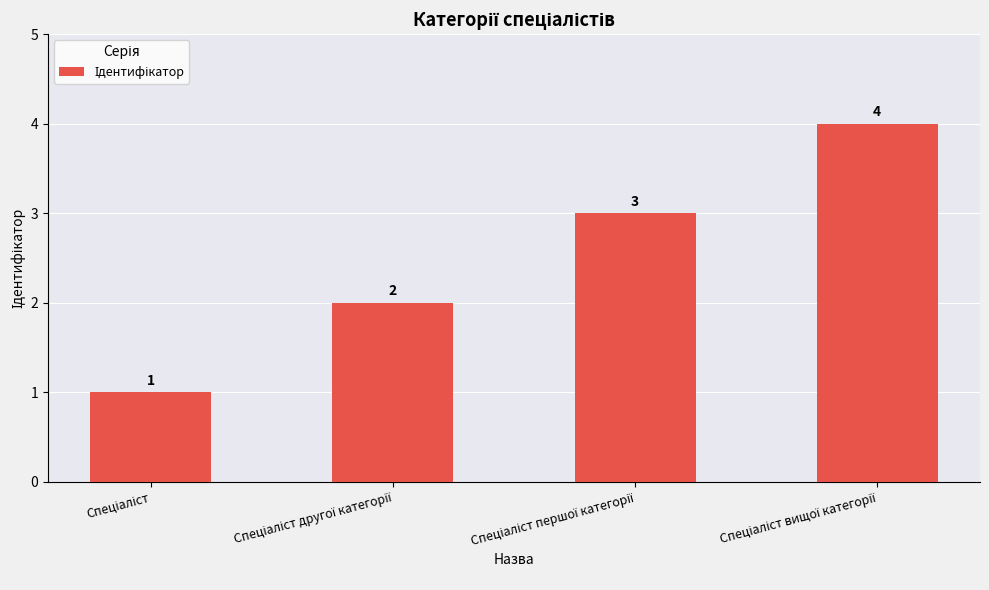

What is the greatest value displayed?

4